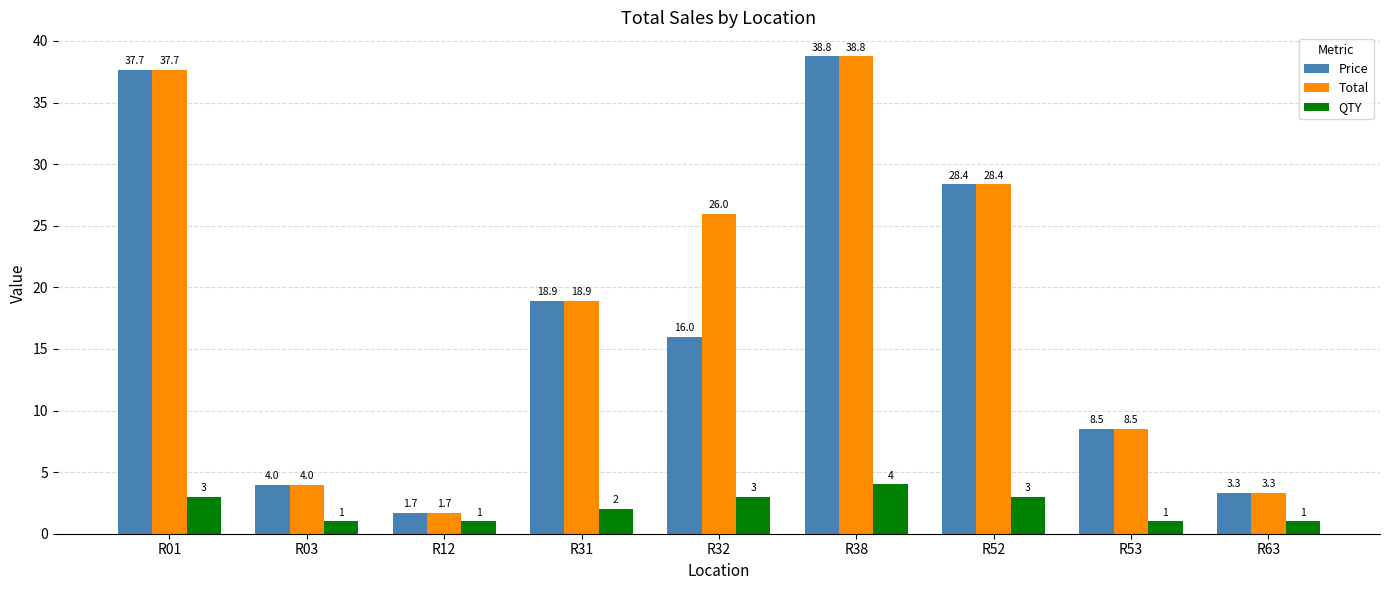

How many data points in Total are less than 18?

4